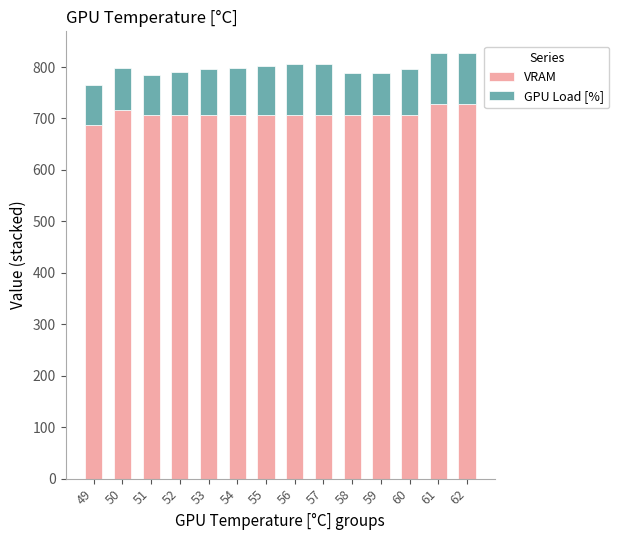

What is the difference between the VRAM values at 55 and 61?

22